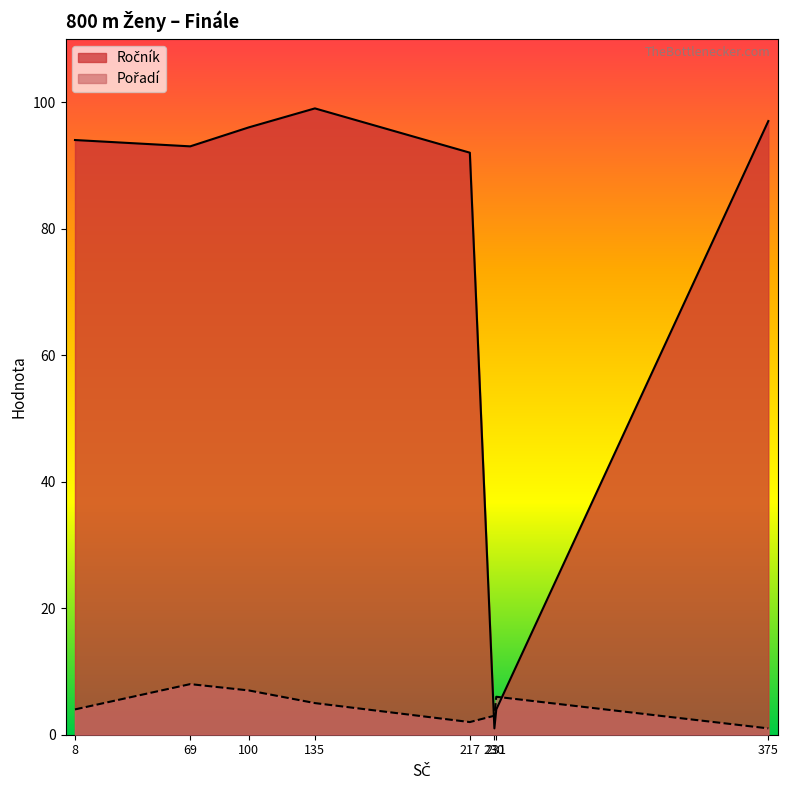

Rank the series by their average value, from highest to lowest.

Ročník, Pořadí